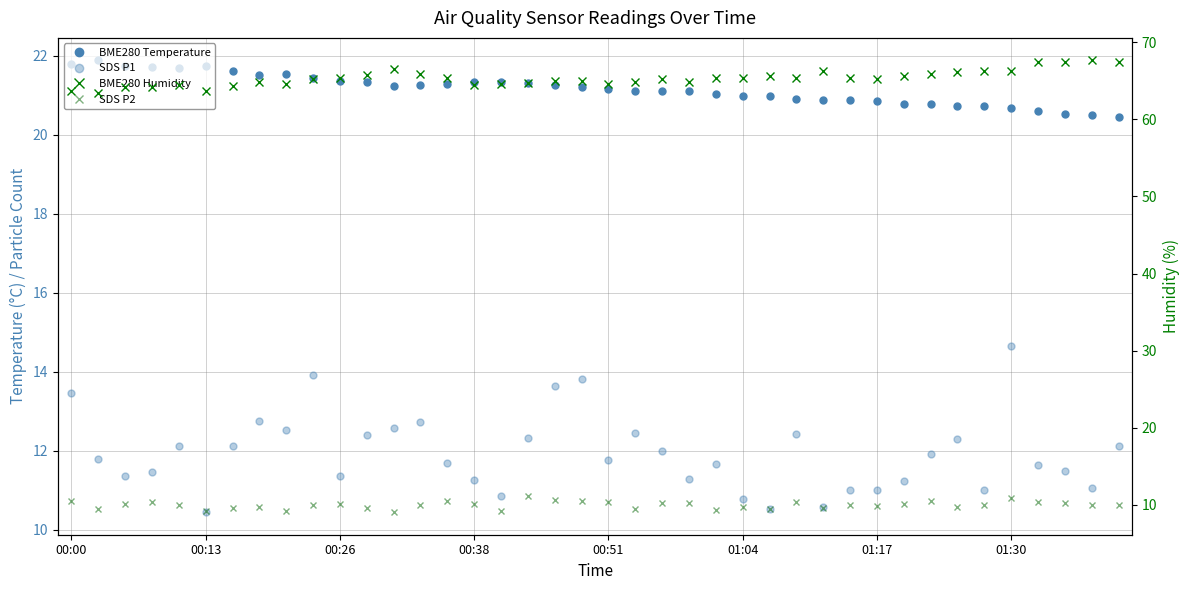

List the series in order of their peak value, highest first.

BME280 Humidity, BME280 Temperature, SDS P1, SDS P2